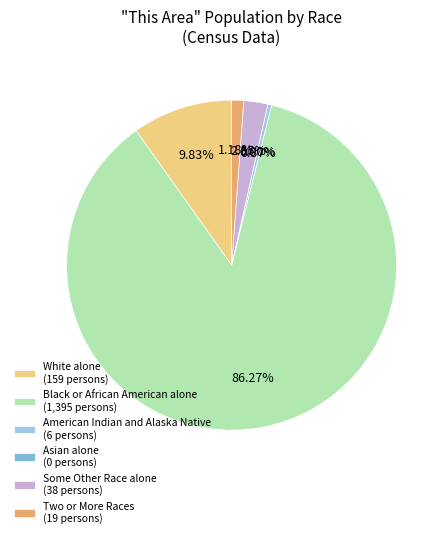

How many slices are in this pie chart?

6